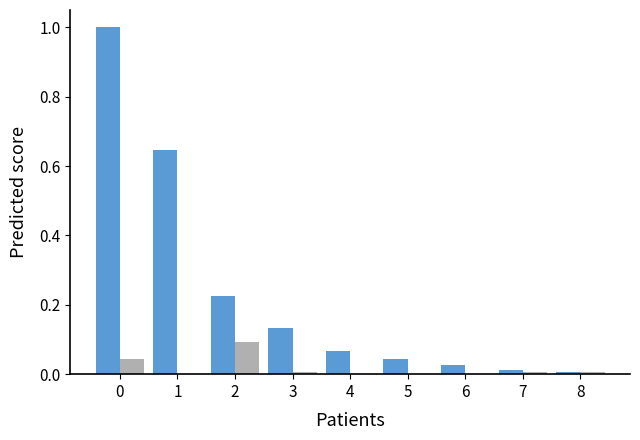

What is the total value across all series at 0?

1.0